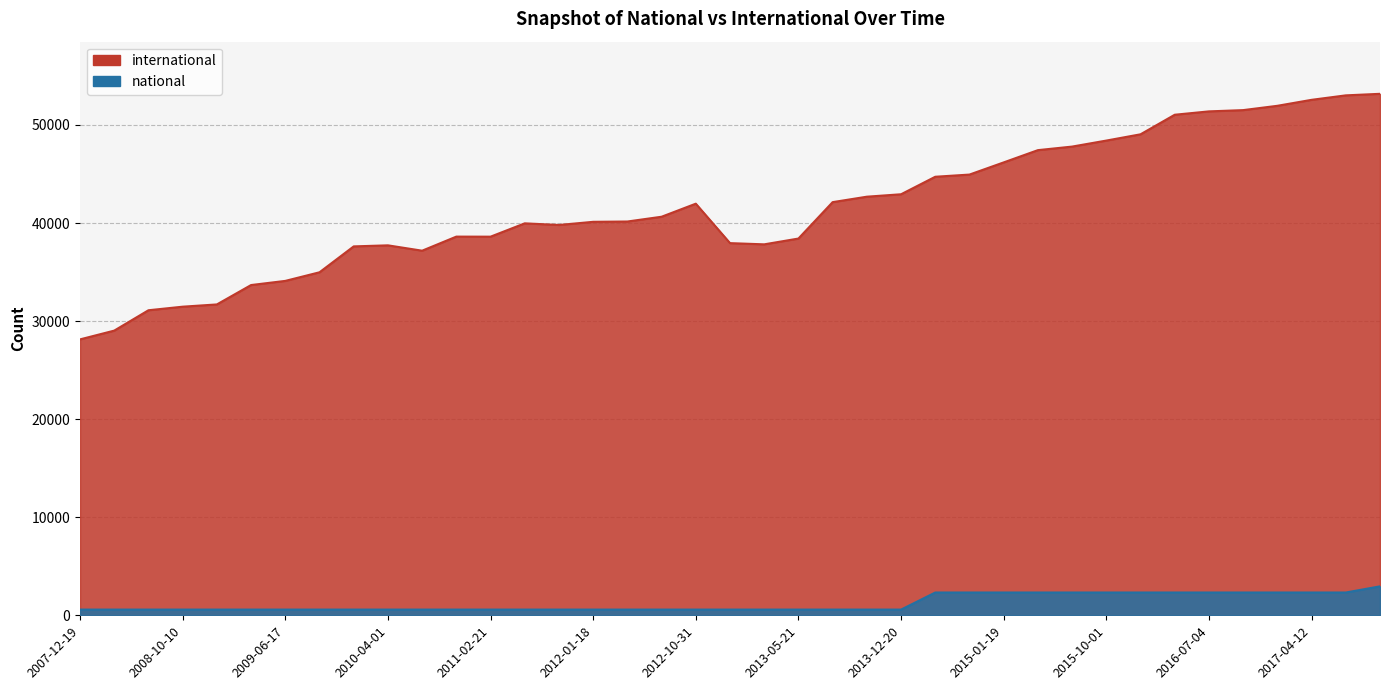

True or false: national and international cross at least once.

False